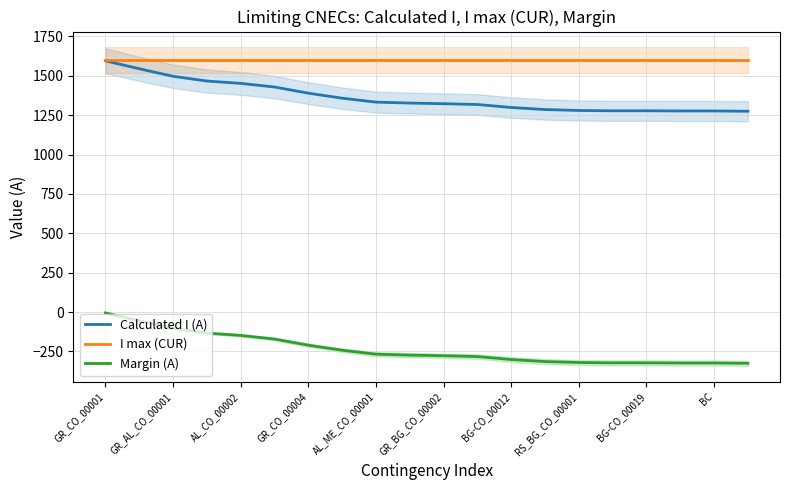

Reading left to right, what are all the values shown in this chart?

Calculated I (A): 1595	1545	1497	1467	1452	1429	1390	1358	1333	1327	1323	1318	1299	1286	1280	1278	1278	1277	1277	1275
I max (CUR): 1600	1600	1600	1600	1600	1600	1600	1600	1600	1600	1600	1600	1600	1600	1600	1600	1600	1600	1600	1600
Margin (A): -5	-55	-103	-133	-148	-171	-210	-242	-267	-273	-277	-282	-301	-314	-320	-322	-322	-323	-323	-325